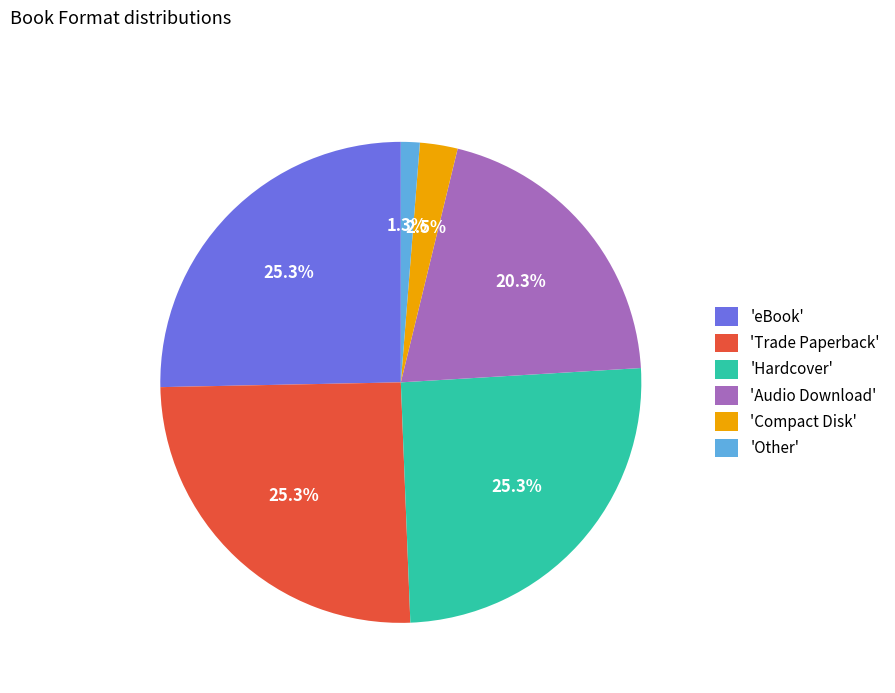

Combined, what portion of the pie is 'Audio Download' and 'Hardcover'?

45.6%